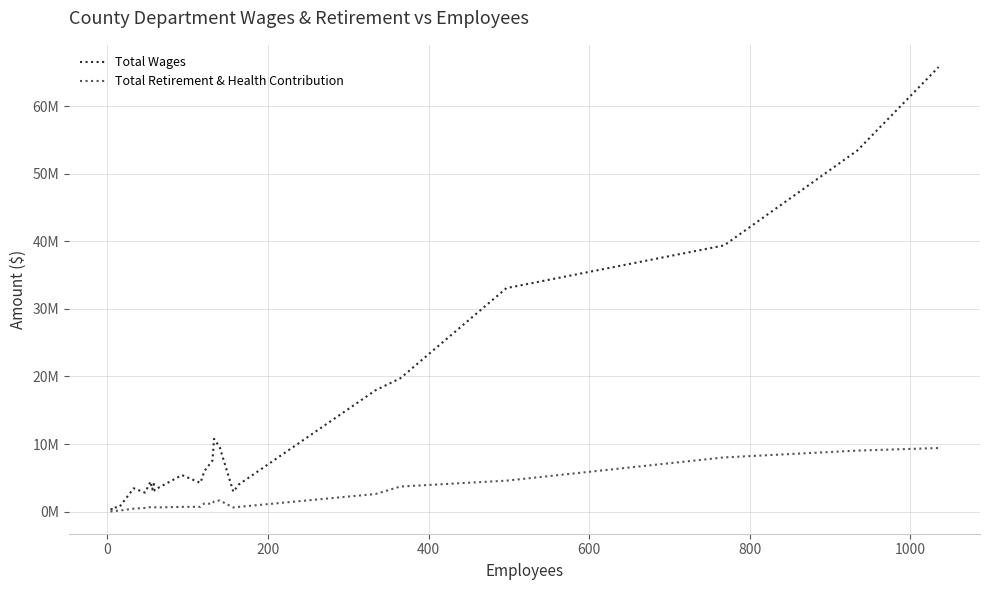

How many data points does each series have?

26